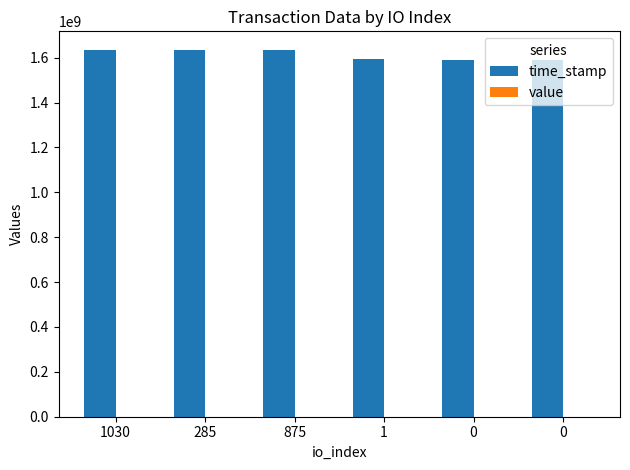

Does the chart contain stacked bars?

No